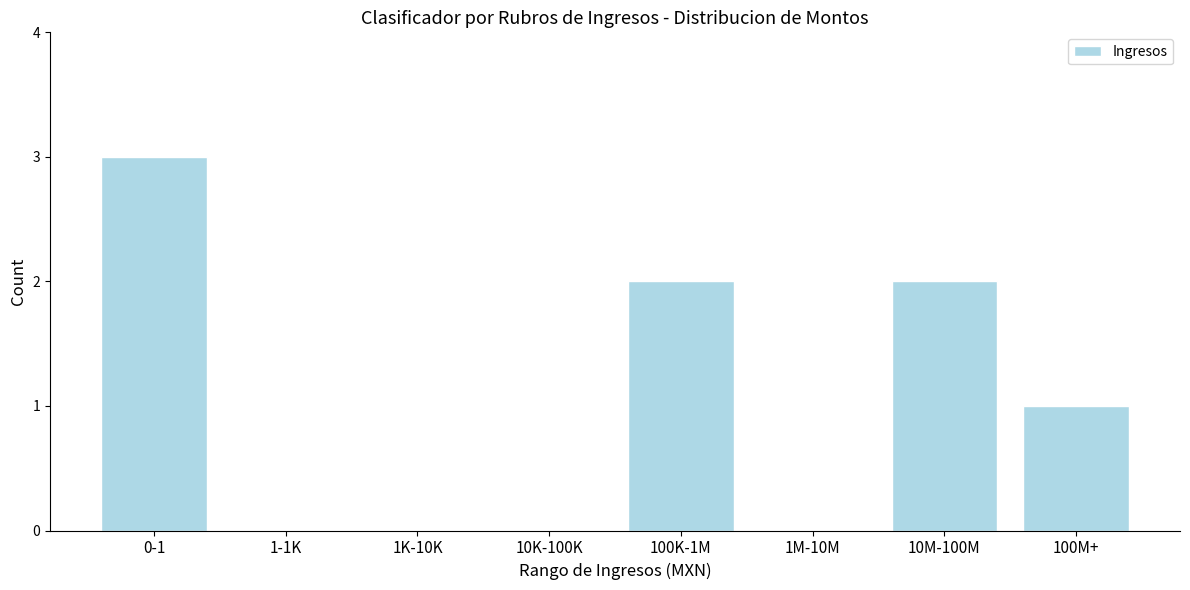

Reading left to right, list all the values displayed in this chart.

0-1=3	1-1K=0	1K-10K=0	10K-100K=0	100K-1M=2	1M-10M=0	10M-100M=2	100M+=1